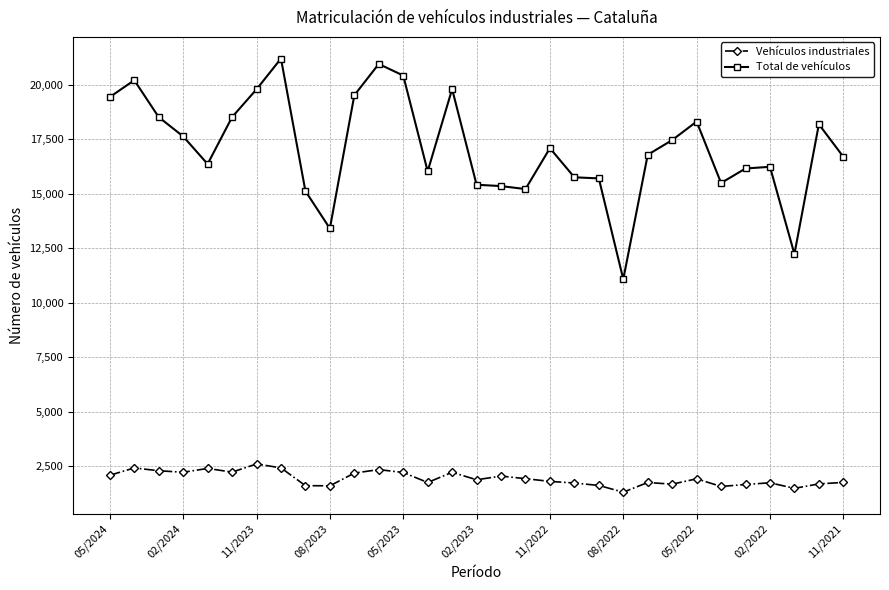

True or false: Total de vehículos and Vehículos industriales intersect in this chart.

False